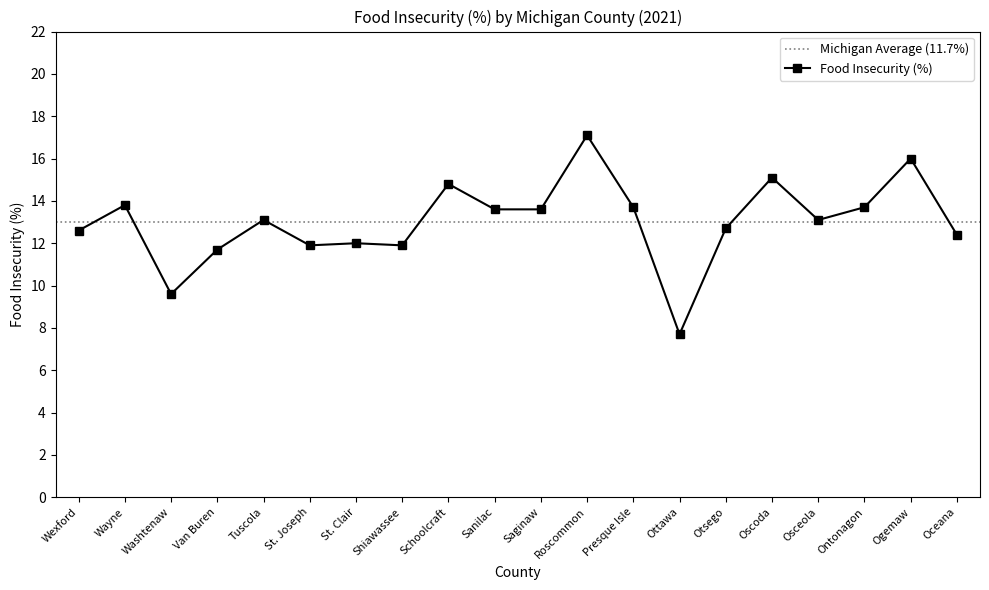

What is the difference between the maximum and minimum values?

9.4